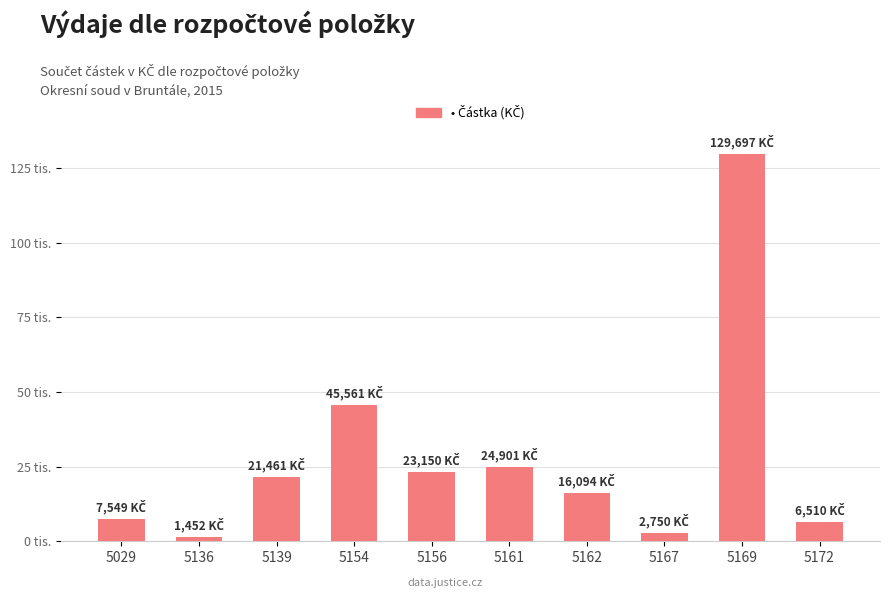

Rank the categories by value from highest to lowest.

5169, 5154, 5161, 5156, 5139, 5162, 5029, 5172, 5167, 5136